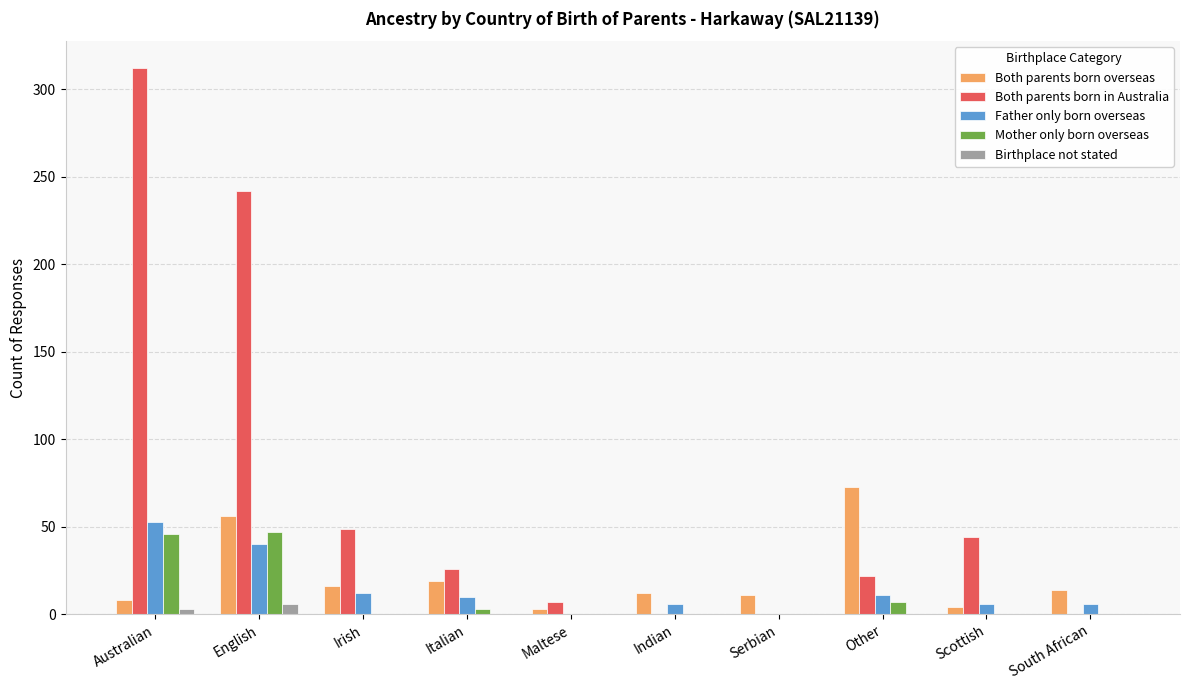

What are all the series names shown in the legend?

Both parents born overseas, Both parents born in Australia, Father only born overseas, Mother only born overseas, Birthplace not stated